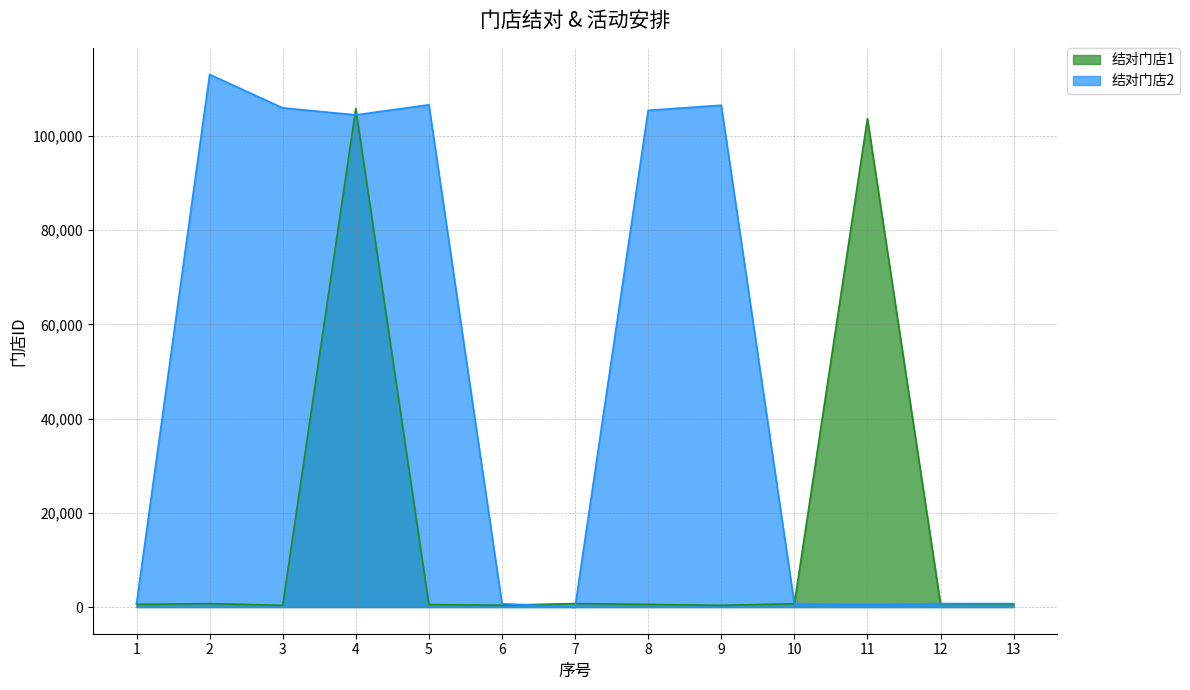

Where is the first local minimum for 结对门店2?

4